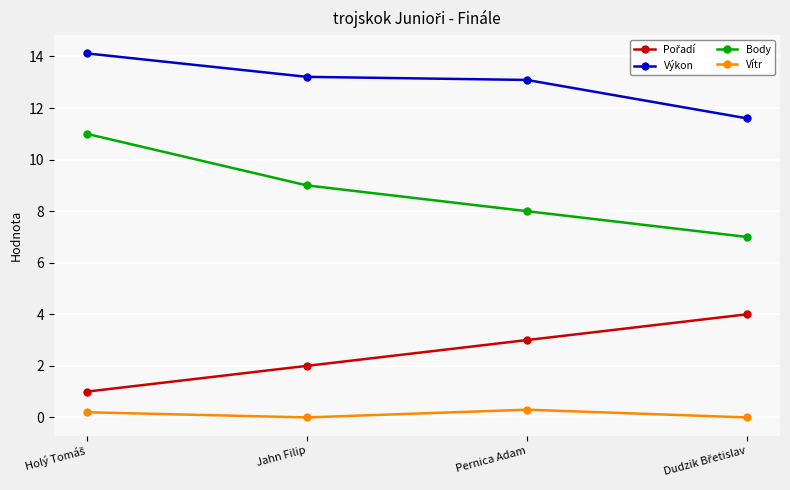

True or false: Body and Výkon cross at least once.

False